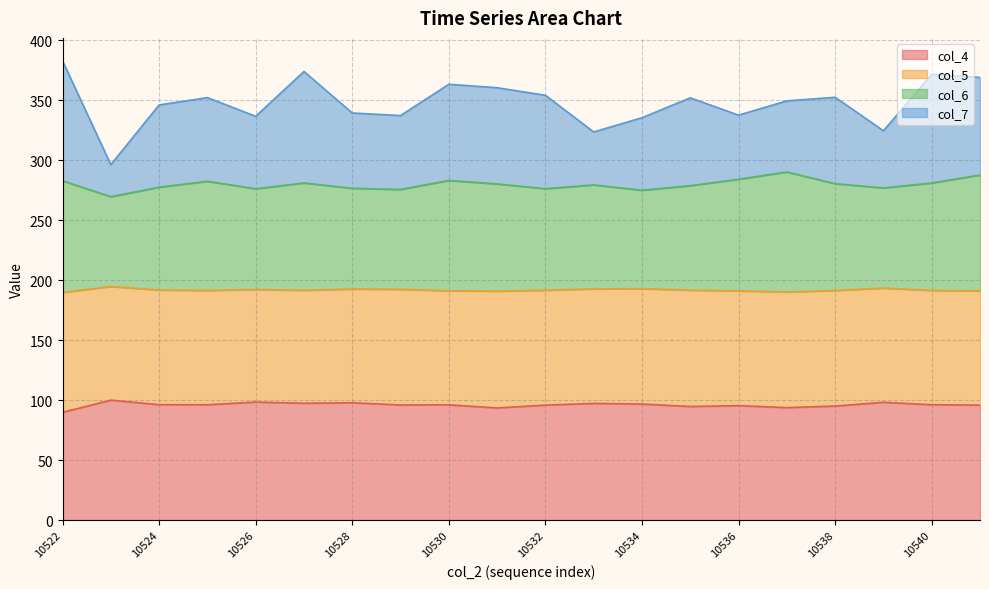

What is the average value of the col_6 series?

279.9